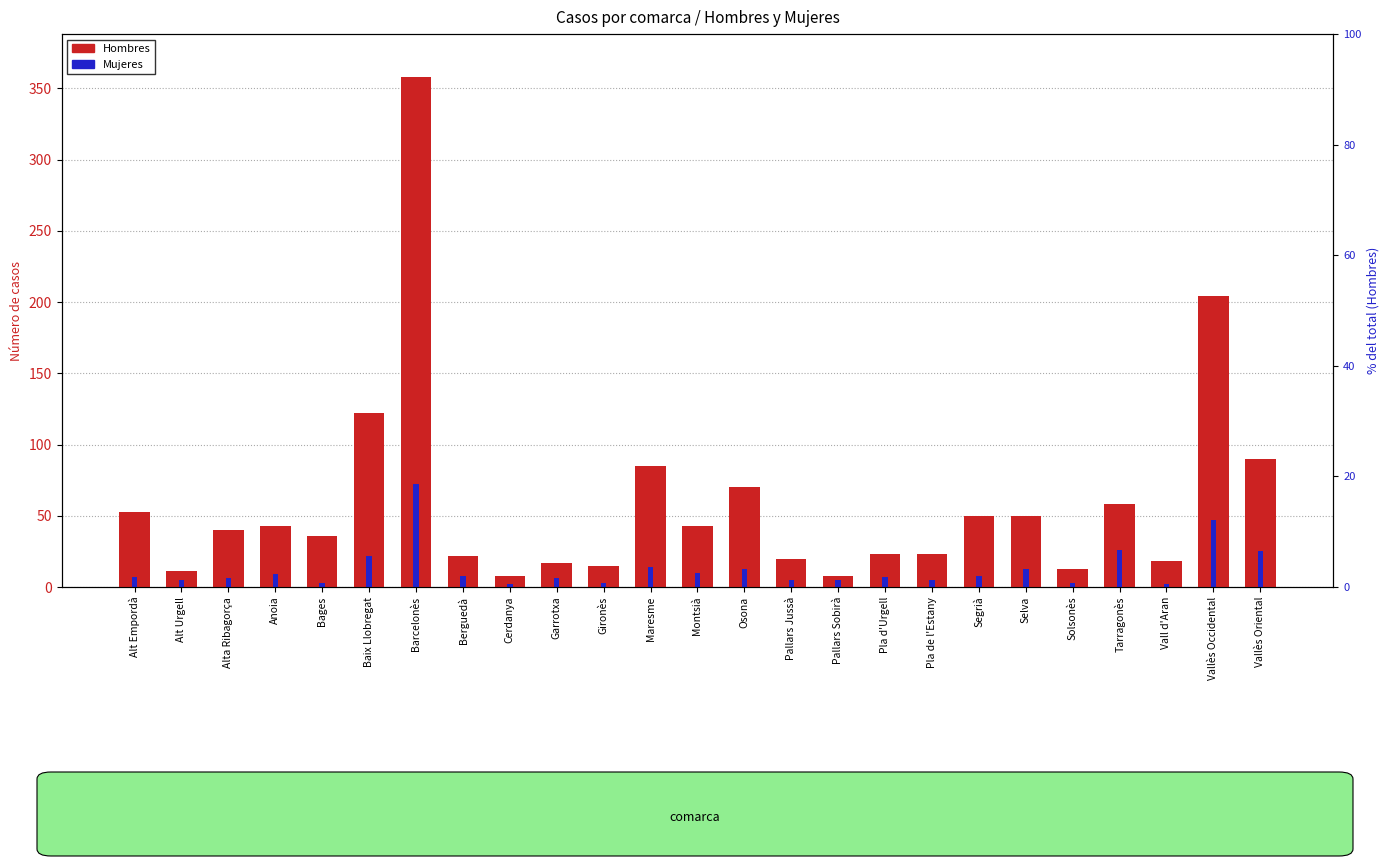

True or false: Hombres has a value of 19 at Bages.

False